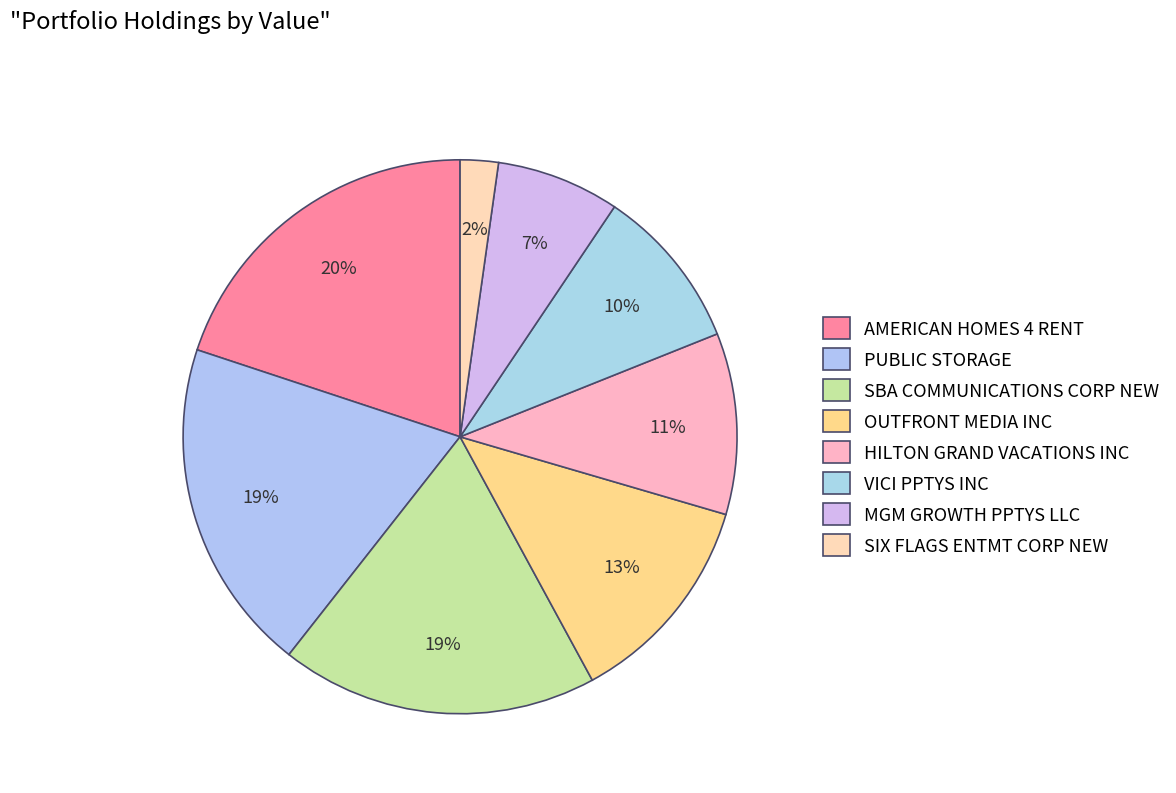

Does OUTFRONT MEDIA INC account for over 50% of the chart?

No